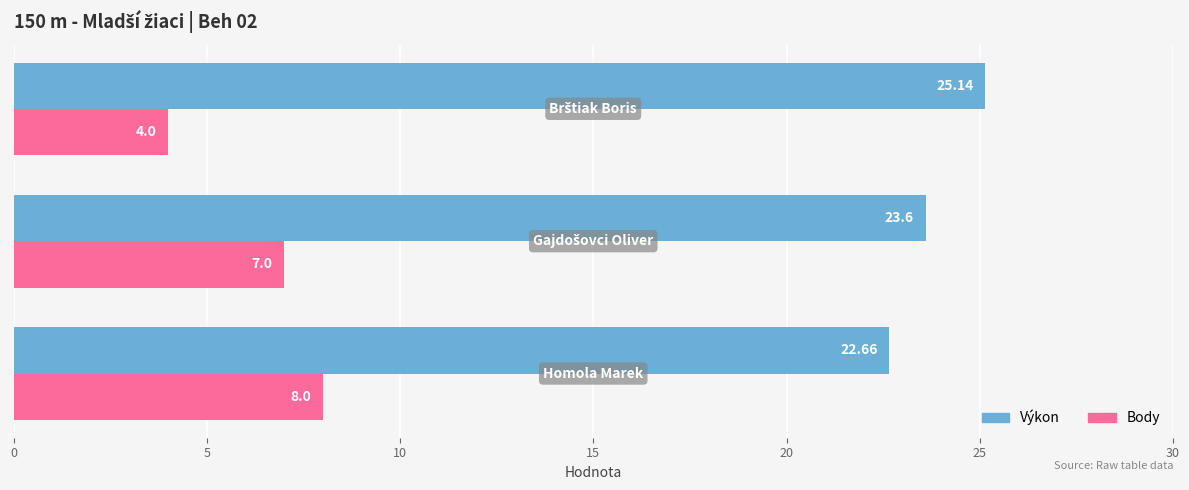

List the series in order of their peak value, lowest first.

Body, Výkon